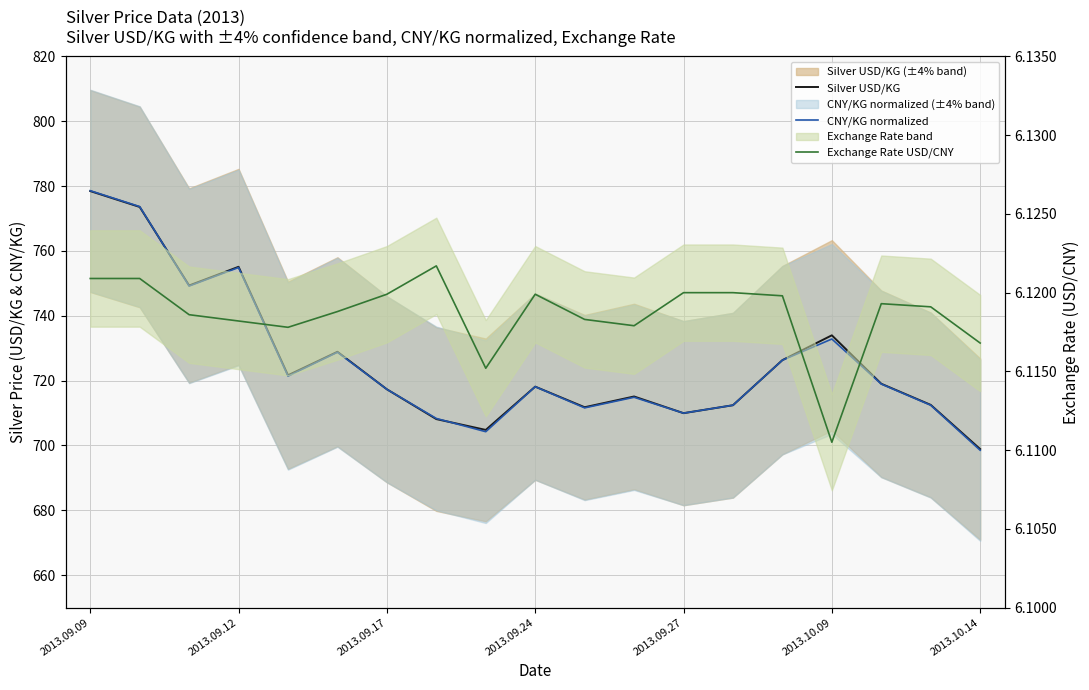

How many lines are shown in the chart?

3